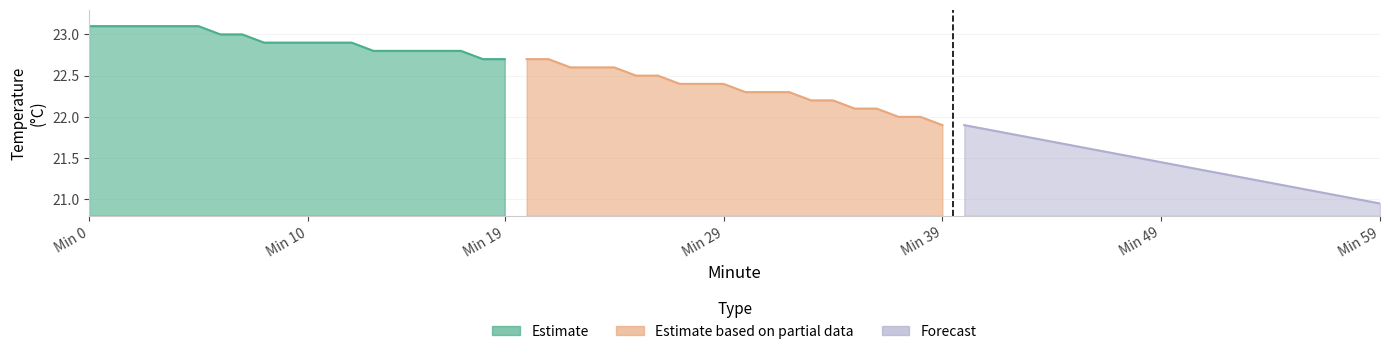

Reading right to left, extract all data points from this chart.

Estimate: 22.7	22.7	22.8	22.8	22.8	22.8	22.8	22.9	22.9	22.9	22.9	22.9	23.0	23.0	23.1	23.1	23.1	23.1	23.1	23.1
Estimate based on partial data: 21.9	22.0	22.0	22.1	22.1	22.2	22.2	22.3	22.3	22.3	22.4	22.4	22.4	22.5	22.5	22.6	22.6	22.6	22.7	22.7
Forecast: 20.9	21.0	21.1	21.1	21.1	21.2	21.2	21.3	21.4	21.4	21.4	21.5	21.6	21.6	21.6	21.7	21.8	21.8	21.9	21.9